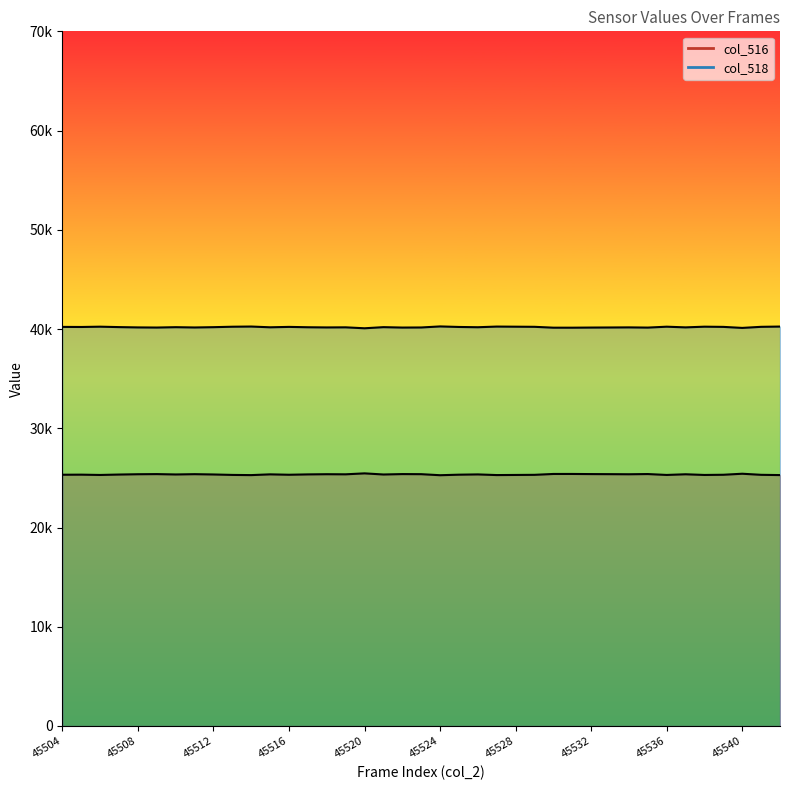

What is the value of the col_516 line point at the 4th from the left?

25339